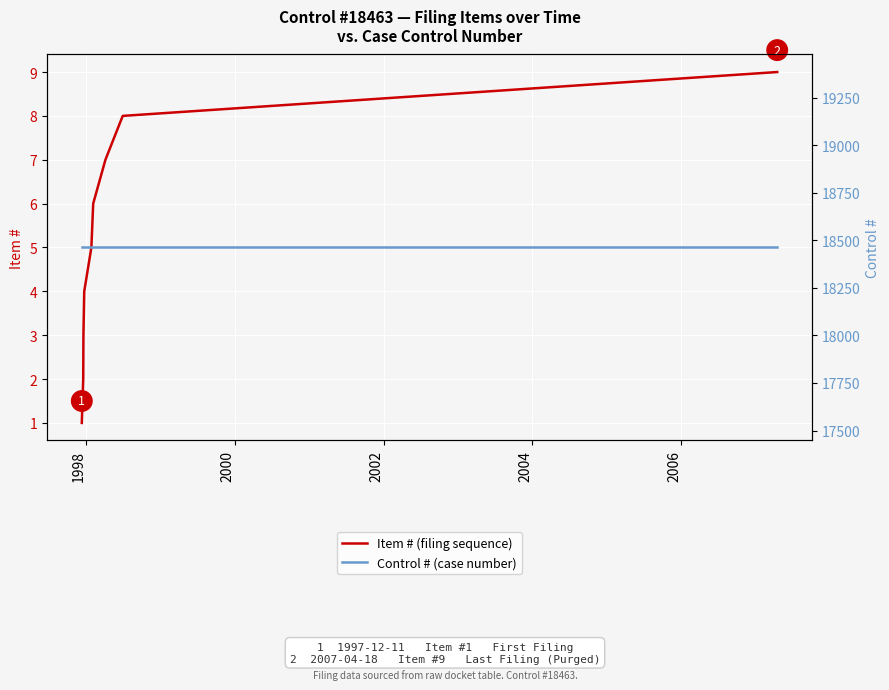

What is the minimum value for Item # (filing sequence)?

1